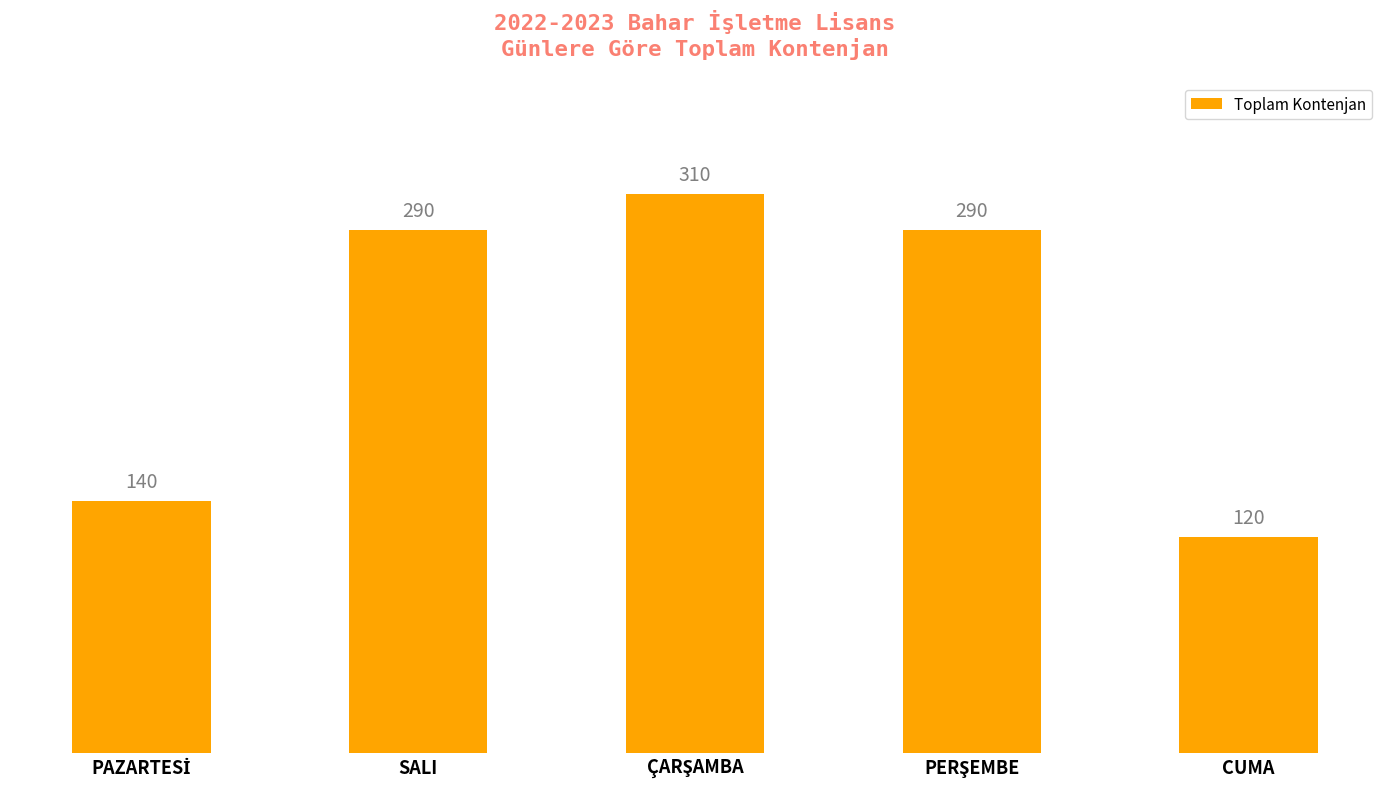

What is the average value?

230